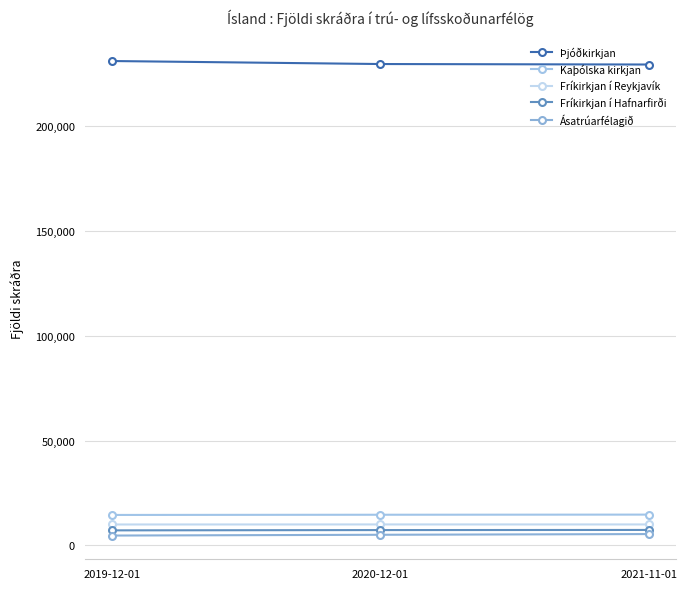

Is this an area chart (filled region under the line)?

No